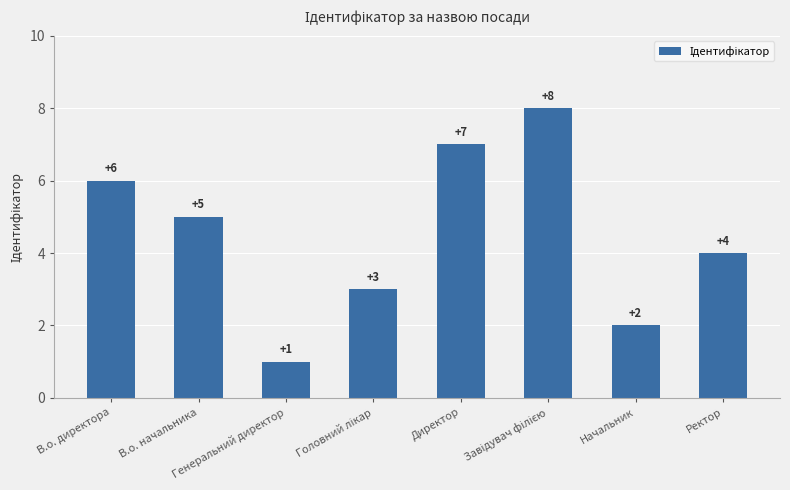

What is the sum of all values?

36